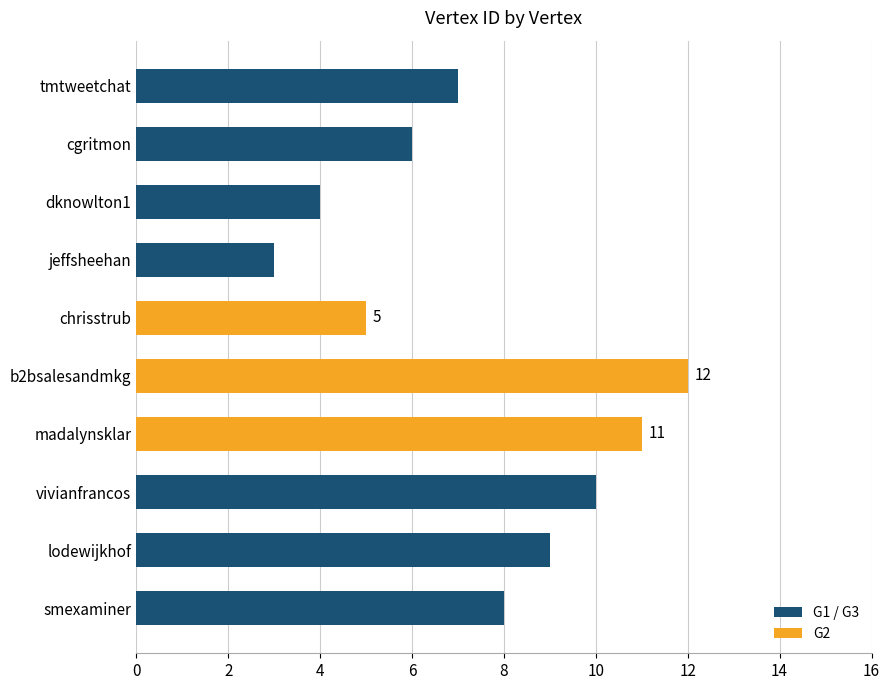

The value at cgritmon is 6. True or false?

True